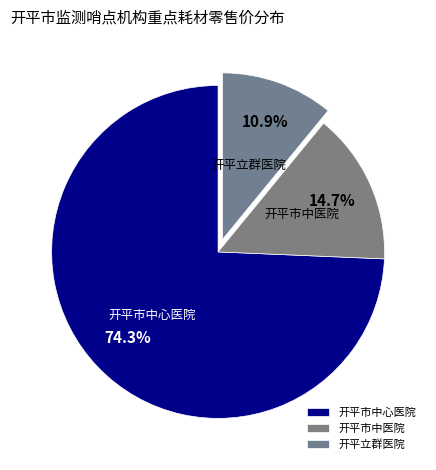

What is the ratio of the value at 开平立群医院 to the value at 开平市中医院?

0.7